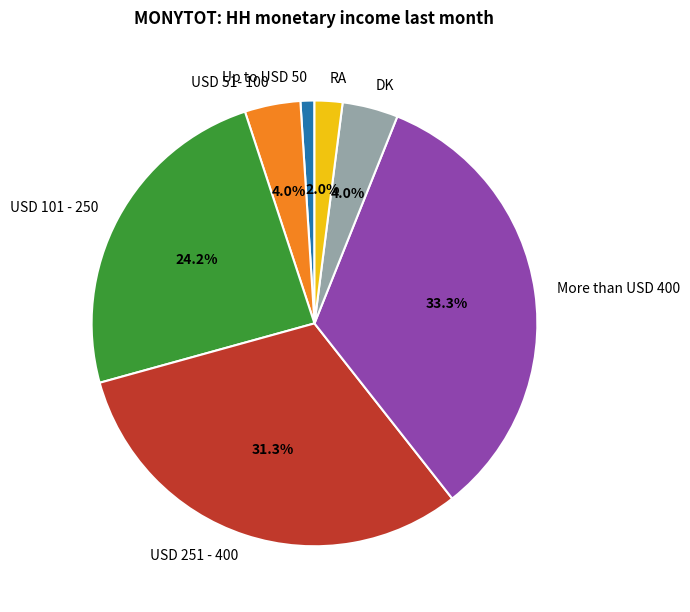

To the nearest percent, what portion does More than USD 400 represent?

33%